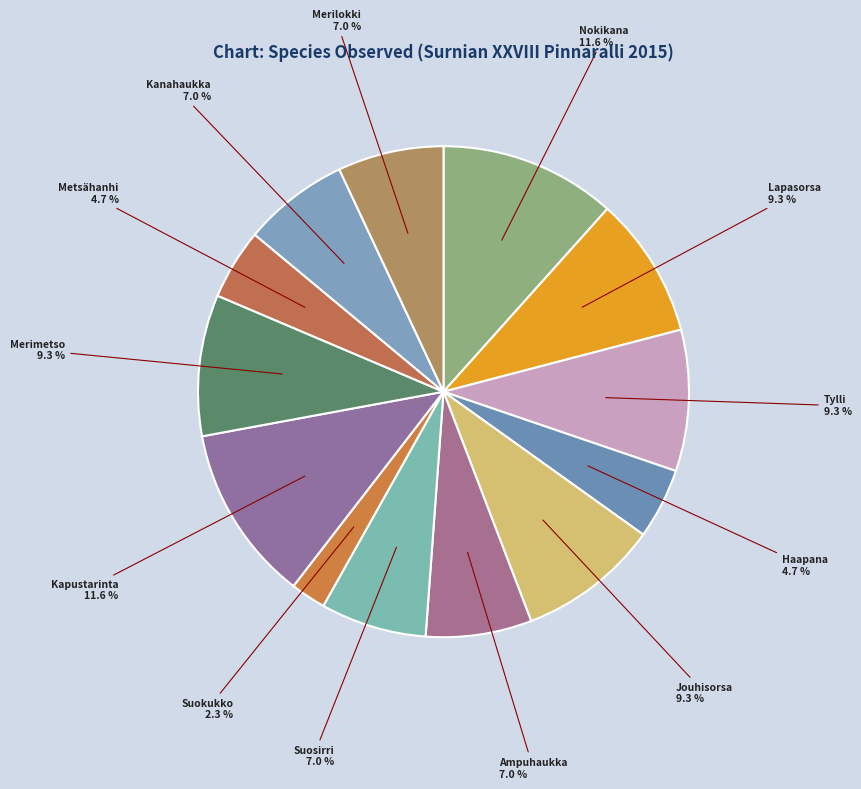

To the nearest percent, what portion does Haapana represent?

5%